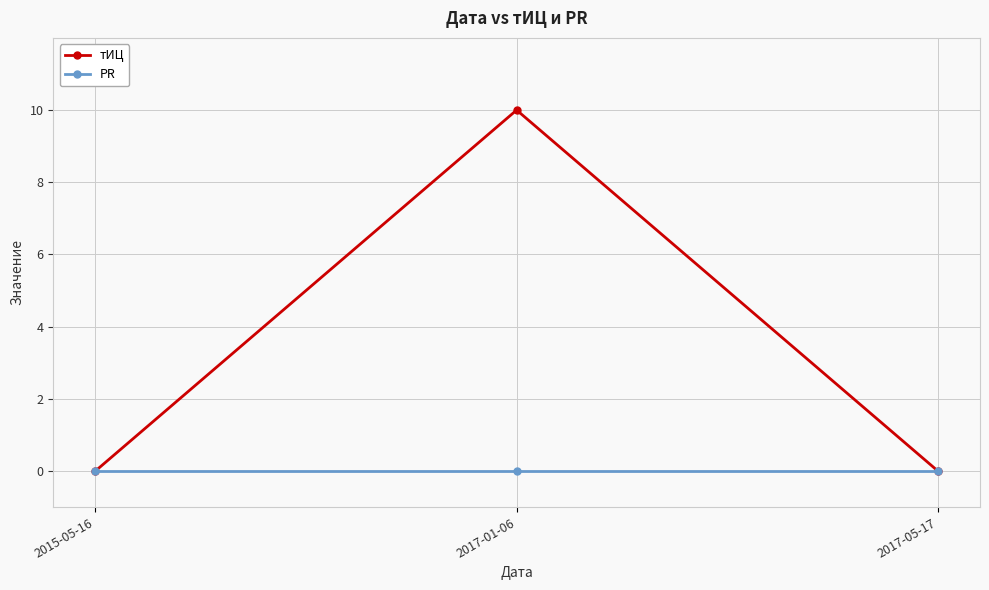

What are all the series names shown in the legend?

тИЦ, PR